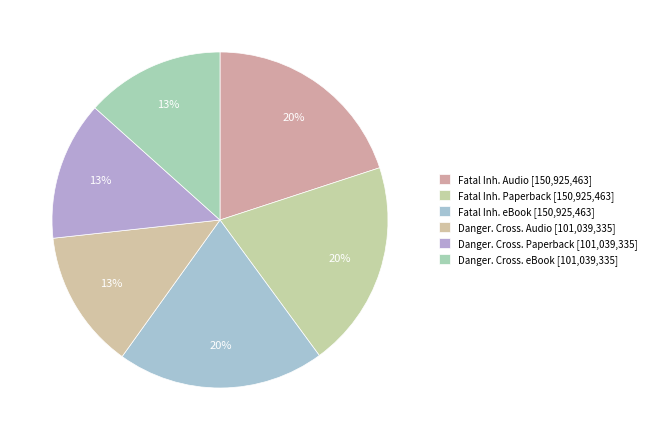

How many segments does this pie chart have?

6